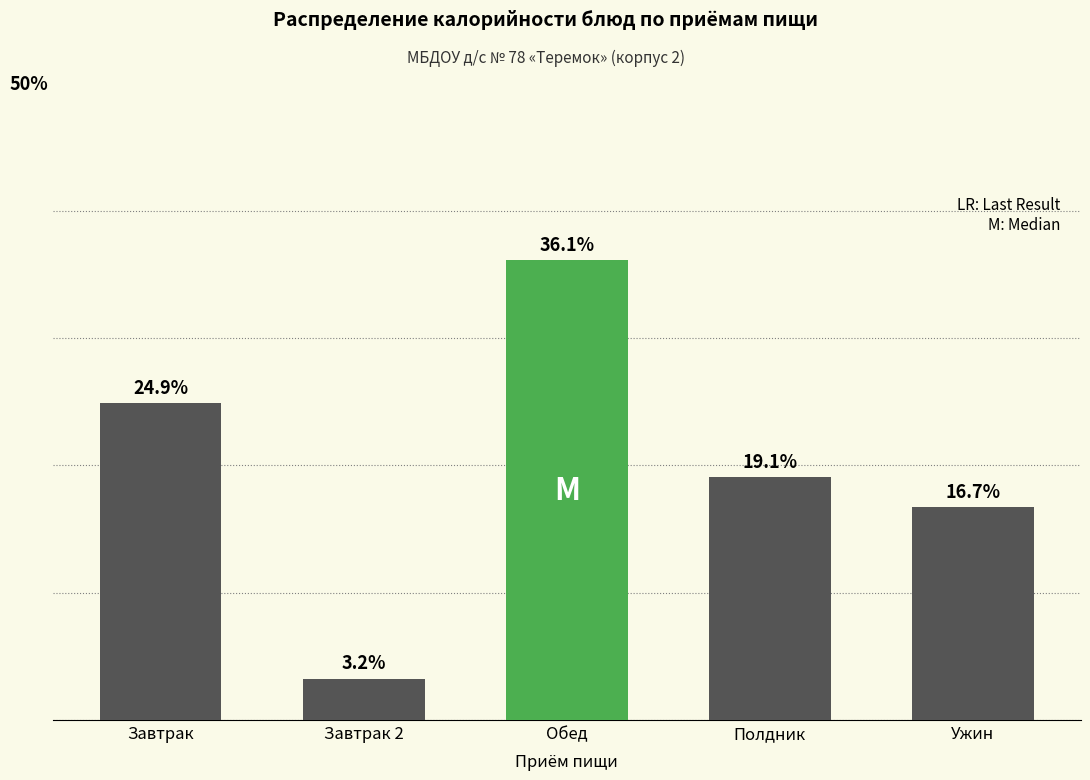

Which category has the lowest value across all series?

Завтрак 2